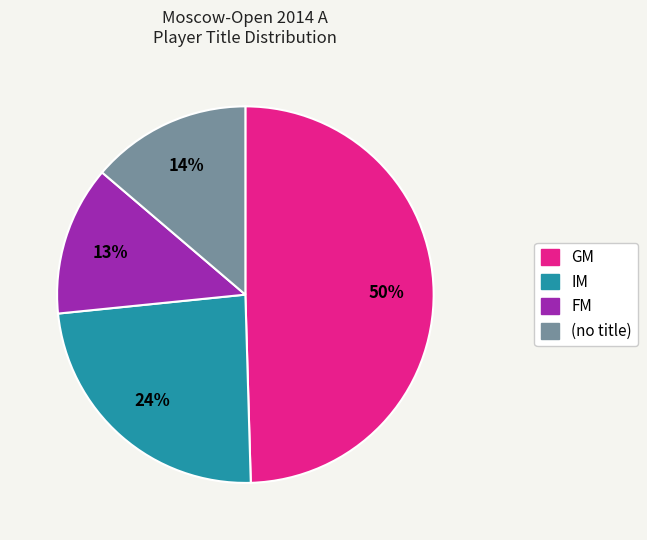

To the nearest percent, what is the average slice percentage?

25%